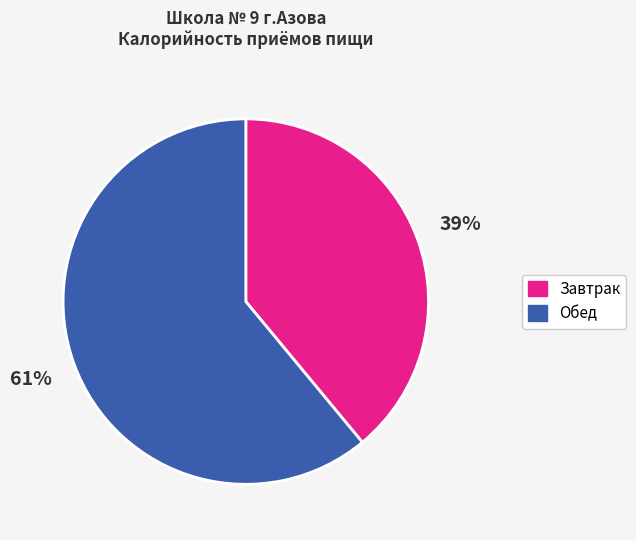

What is the largest slice in the pie chart?

Обед